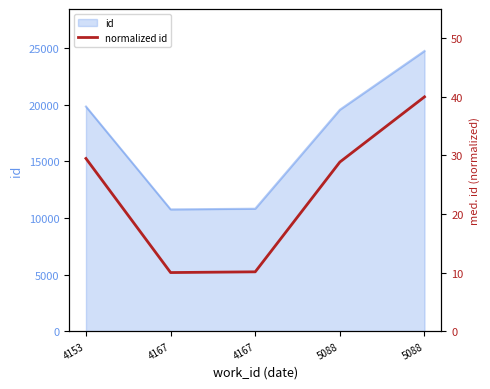

Rank the categories by value from highest to lowest.

5088, 4153, 5088, 4167, 4167